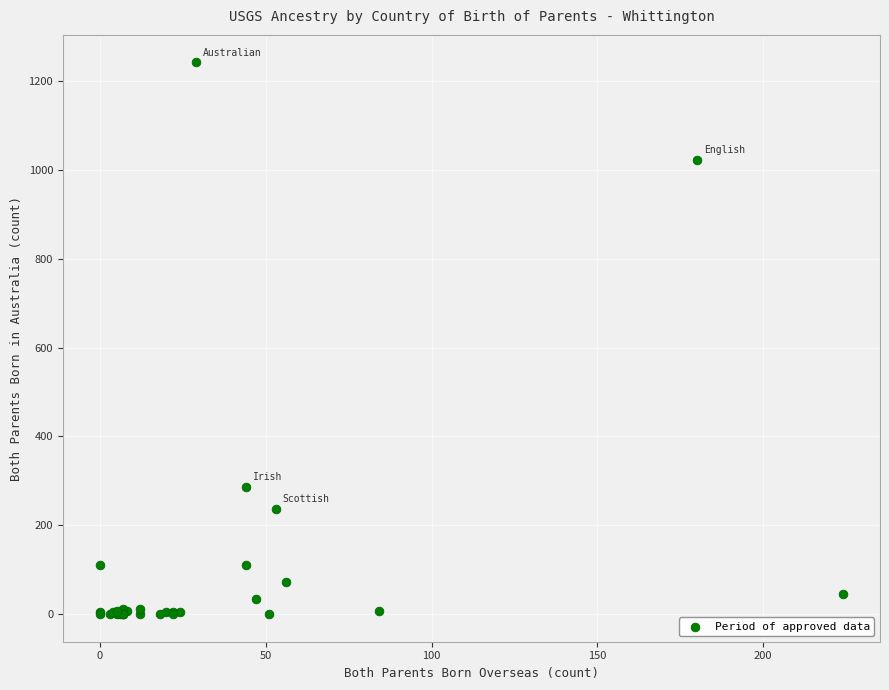

What Y value in the scatter plot is closest to 621?

286